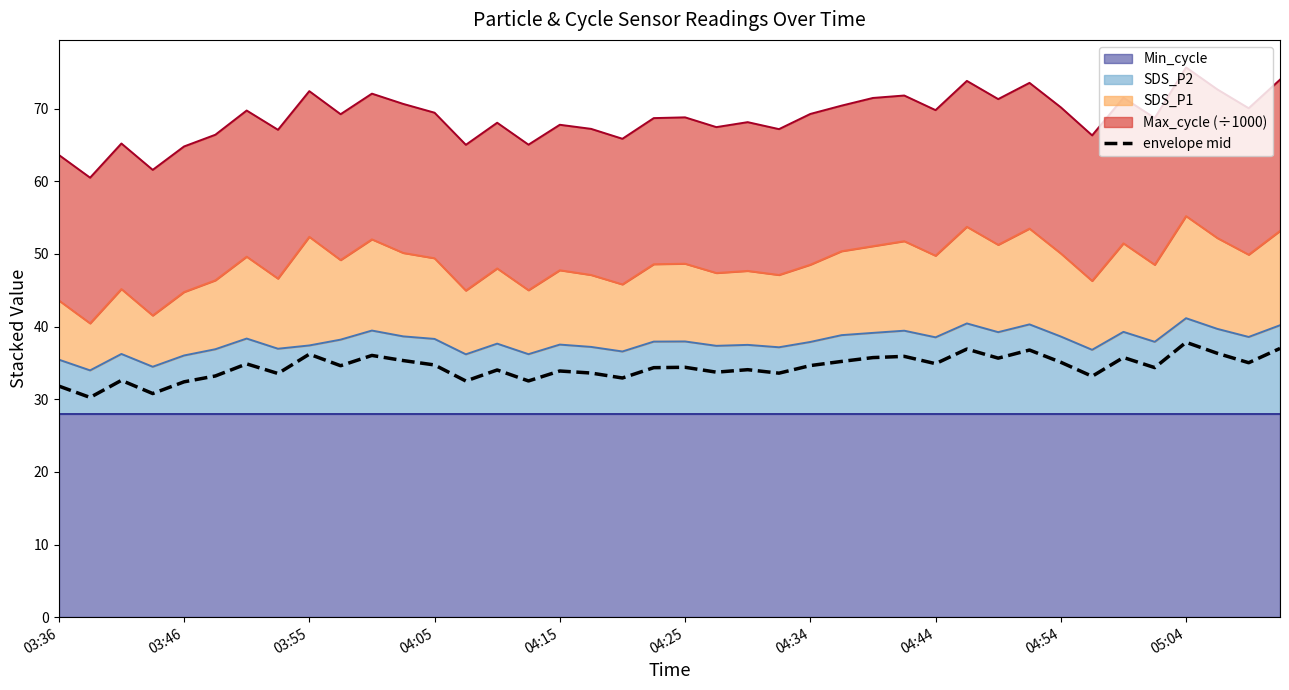

What is the value of the 14th point from the left?

32.5